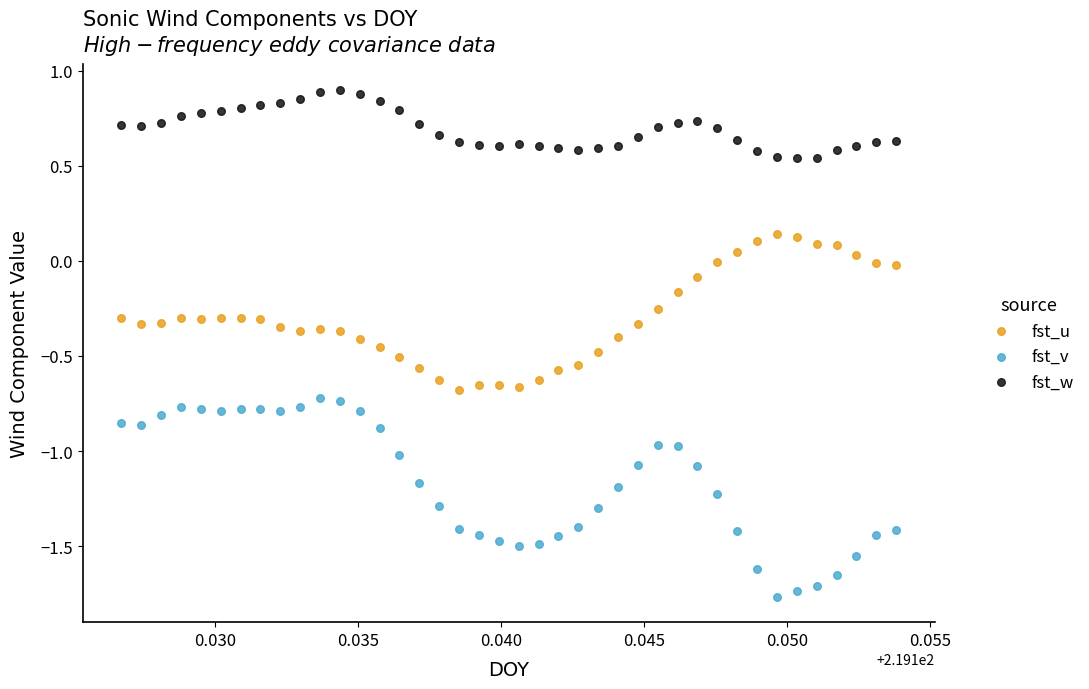

Which series reaches the maximum Y coordinate?

fst_w